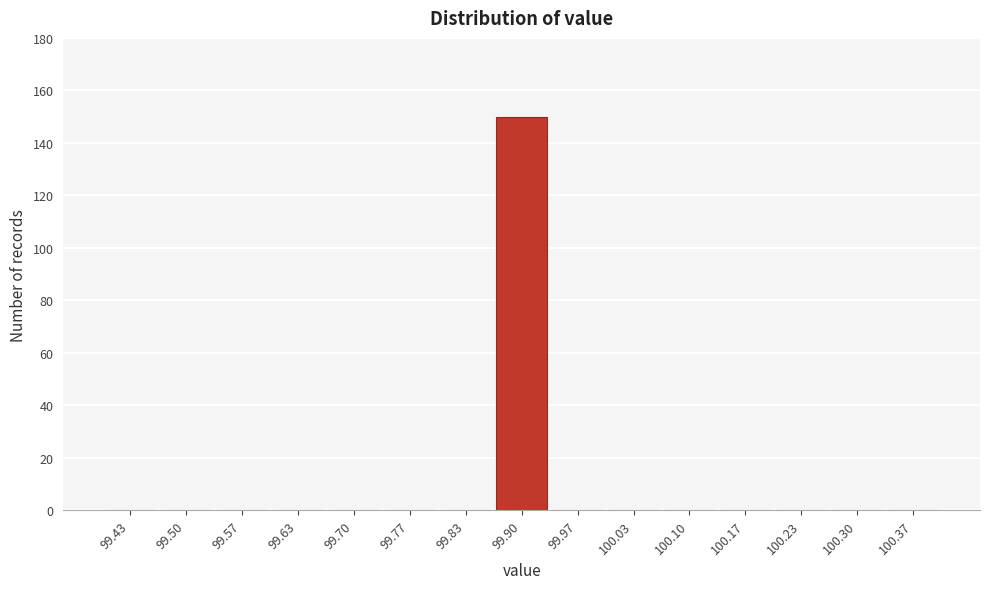

Reading left to right, transcribe this chart: for each bar, give the range it covers on the x-axis and its height. Neither the bar edges nor the heights are printed on the chart, so give them approximately, as read against the axes.

99.40 to 99.47: 0
99.47 to 99.53: 0
99.53 to 99.60: 0
99.60 to 99.67: 0
99.67 to 99.73: 0
99.73 to 99.80: 0
99.80 to 99.87: 0
99.87 to 99.93: 150
99.93 to 100.00: 0
100.00 to 100.07: 0
100.07 to 100.13: 0
100.13 to 100.20: 0
100.20 to 100.27: 0
100.27 to 100.33: 0
100.33 to 100.40: 0